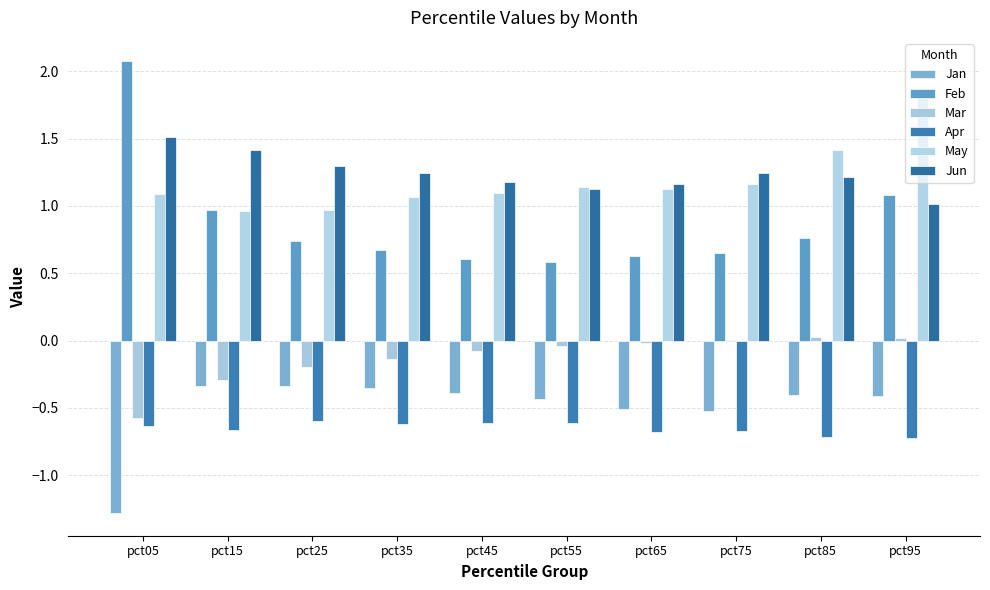

Is the value of Feb at pct25 greater than the value of Jun at pct25?

No